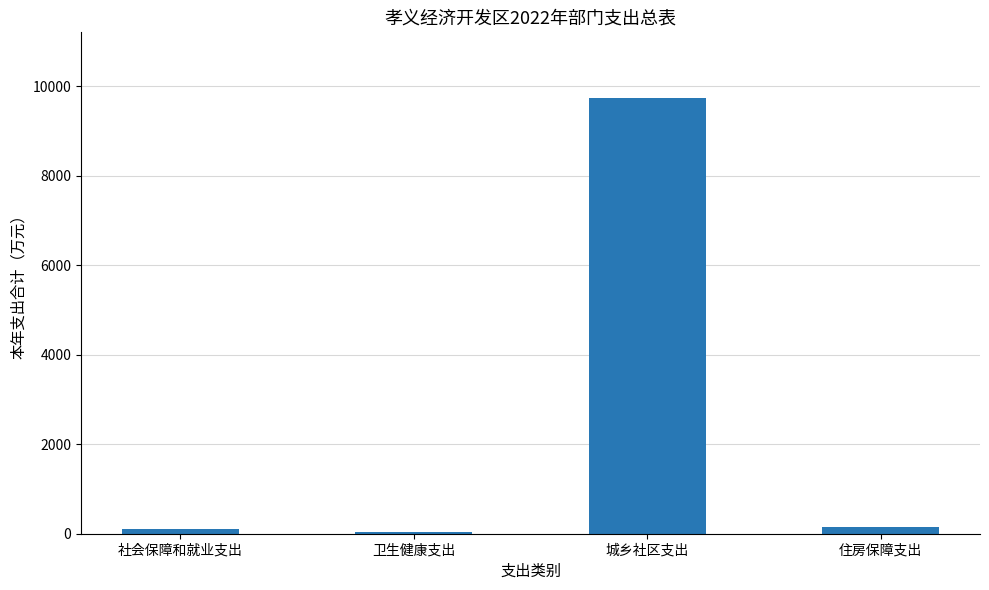

How many distinct data groups are displayed?

1